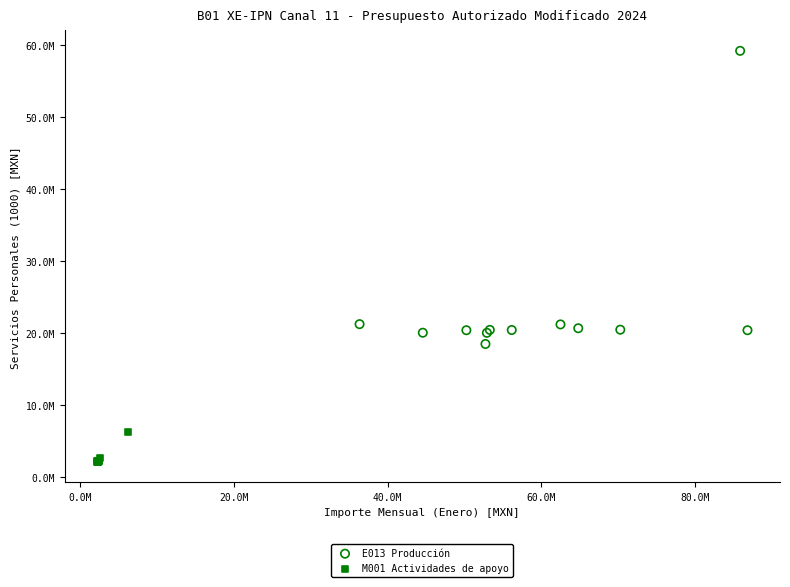

Which series reaches the minimum Y coordinate?

M001 Actividades de apoyo